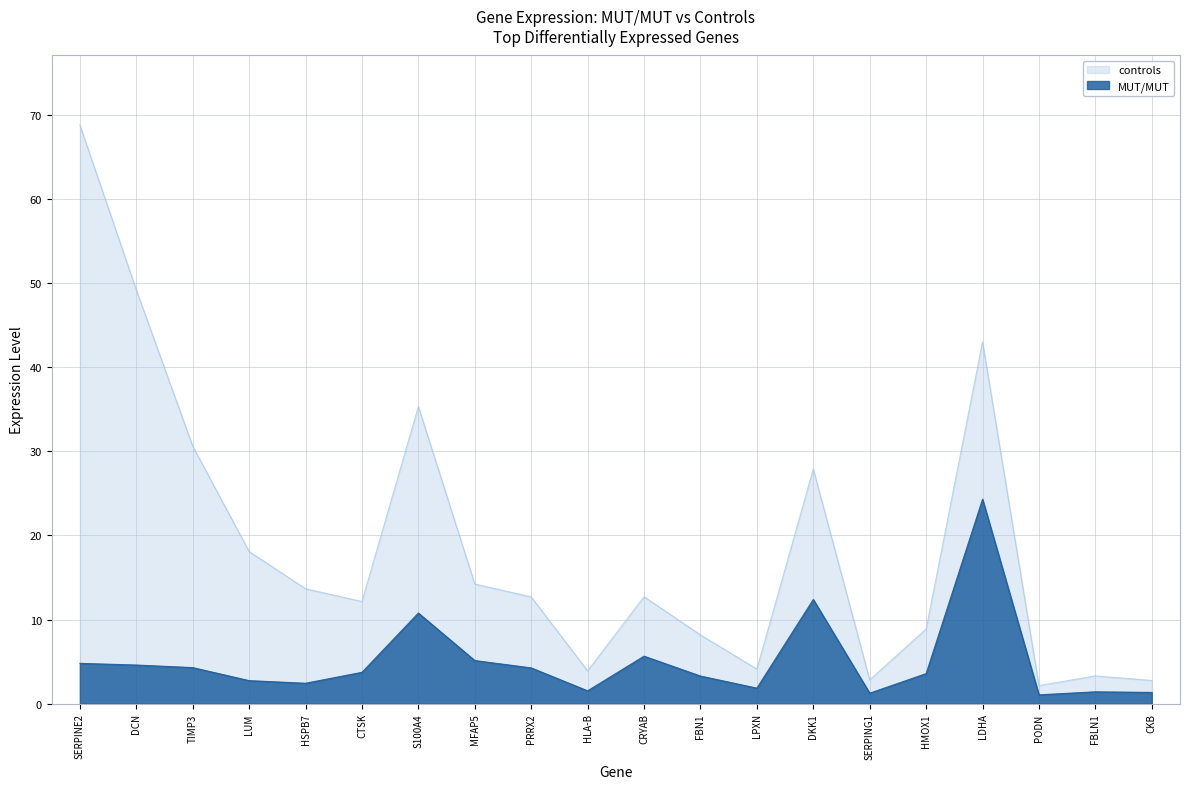

At which label is controls closest to 35?

S100A4